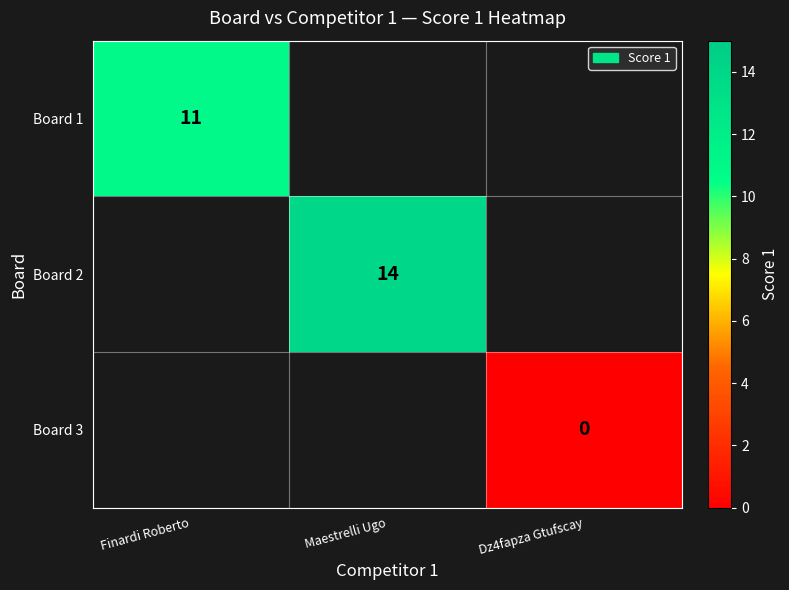

Which has a higher value, Dz4fapza Gtufscay or Maestrelli Ugo?

Maestrelli Ugo